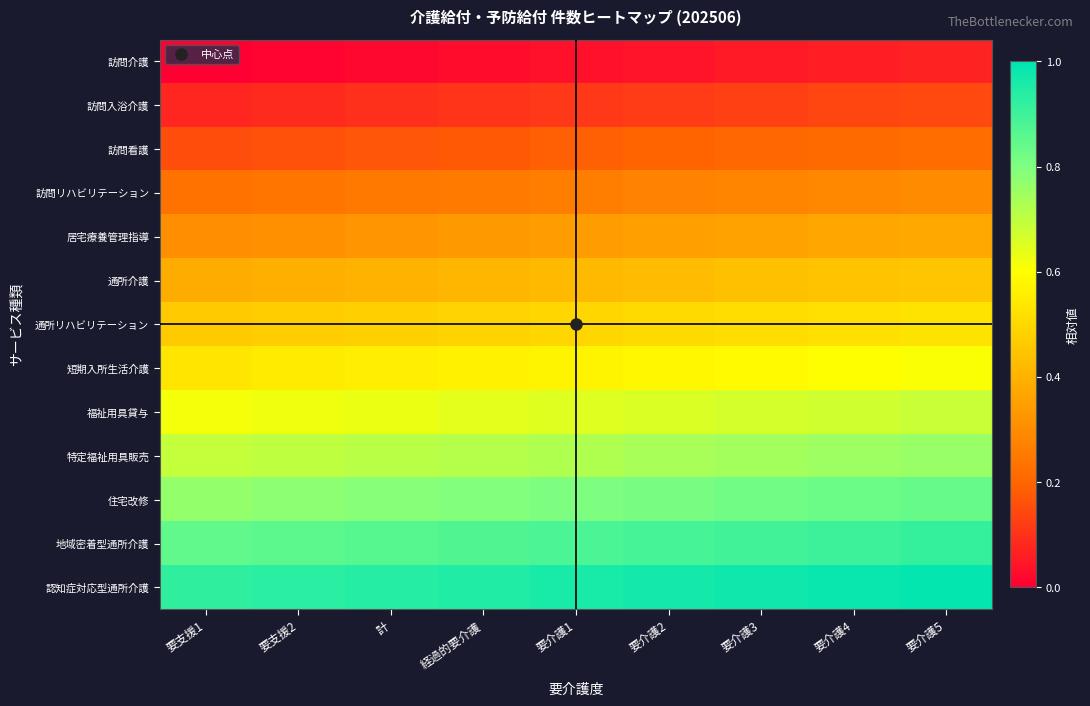

At how many categories does at least one series exceed 0?

9